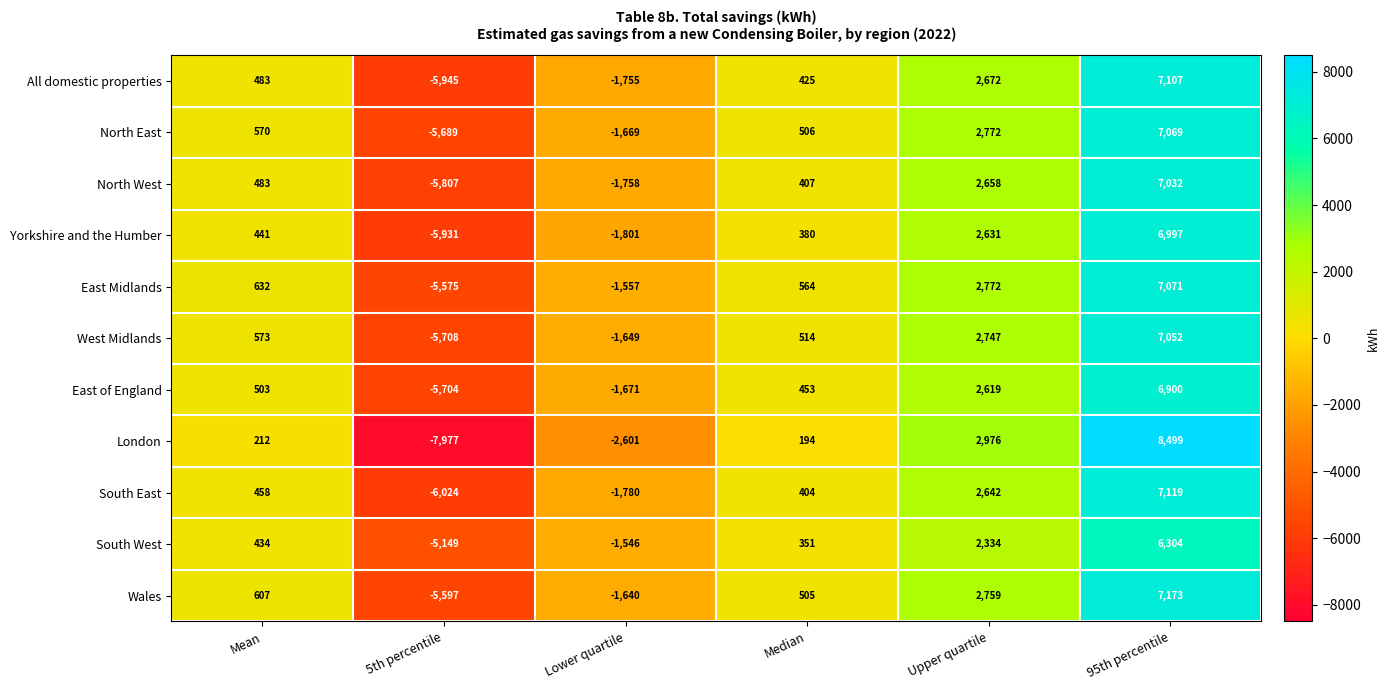

True or false: East of England has a value of 2770 at 95th percentile.

False